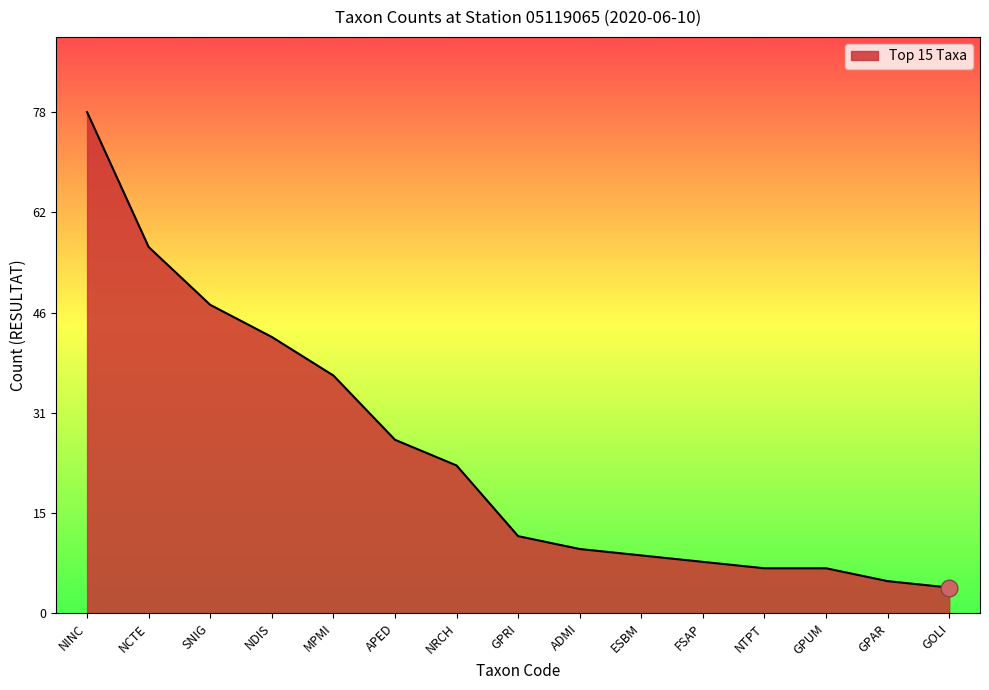

True or false: the data shows 57 at NCTE.

True